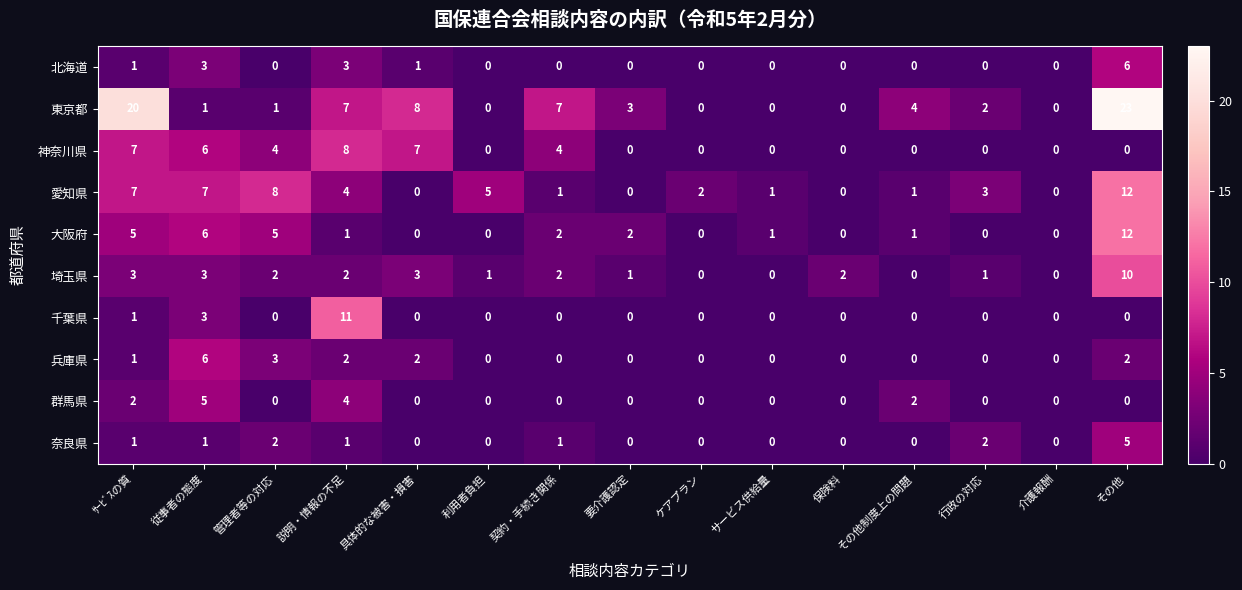

How many data points in 東京都 are less than 2?

7